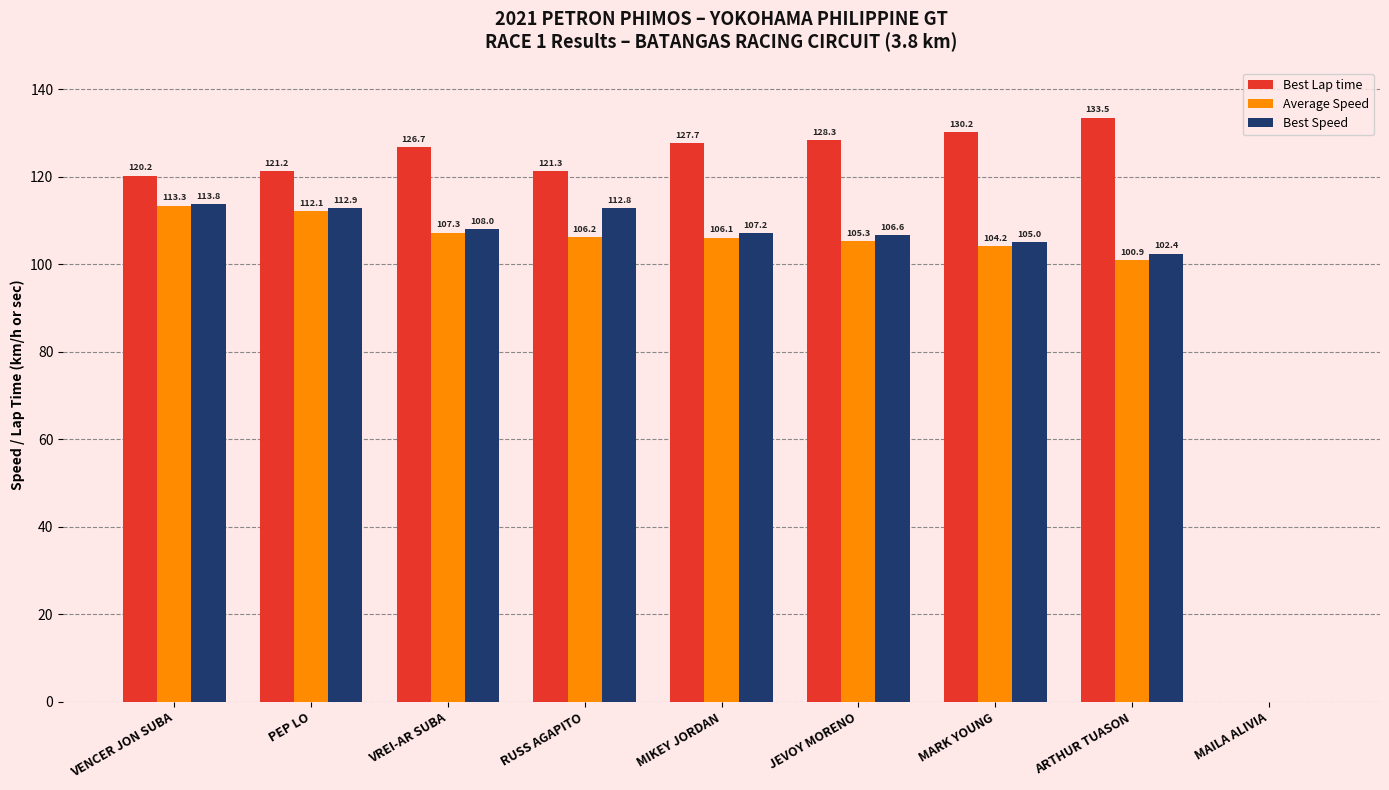

Are the bars horizontal?

No